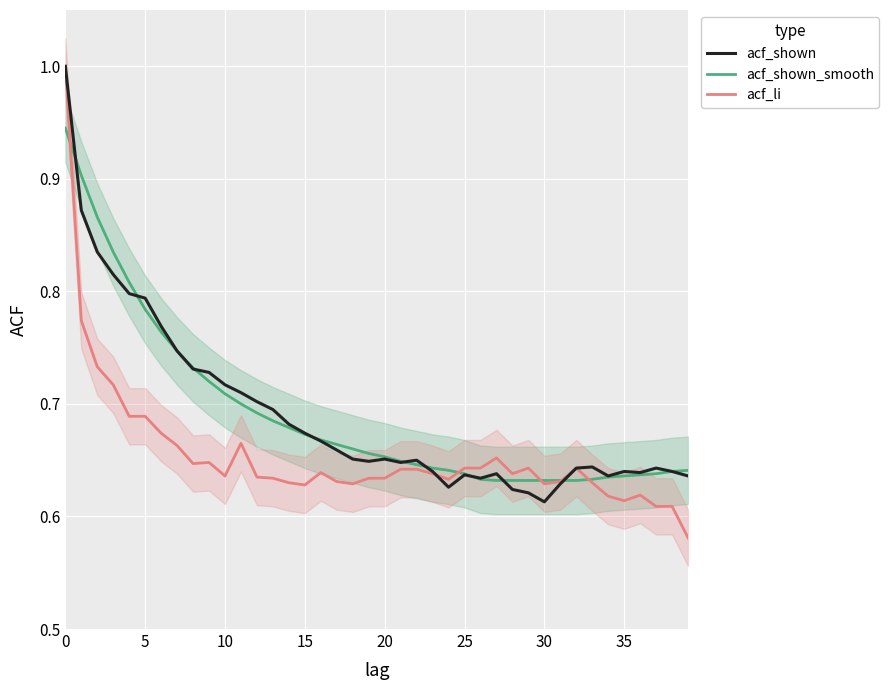

What is the label of the 13th point from the right?

27